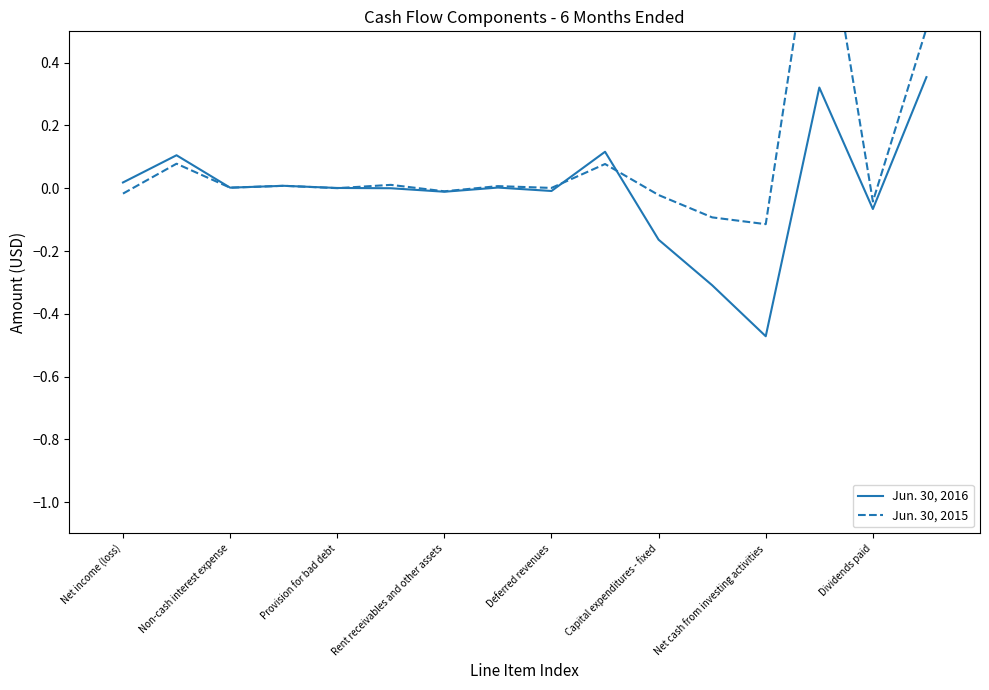

The value of Jun. 30, 2016 at Provision for bad debt is 0.0. True or false?

True